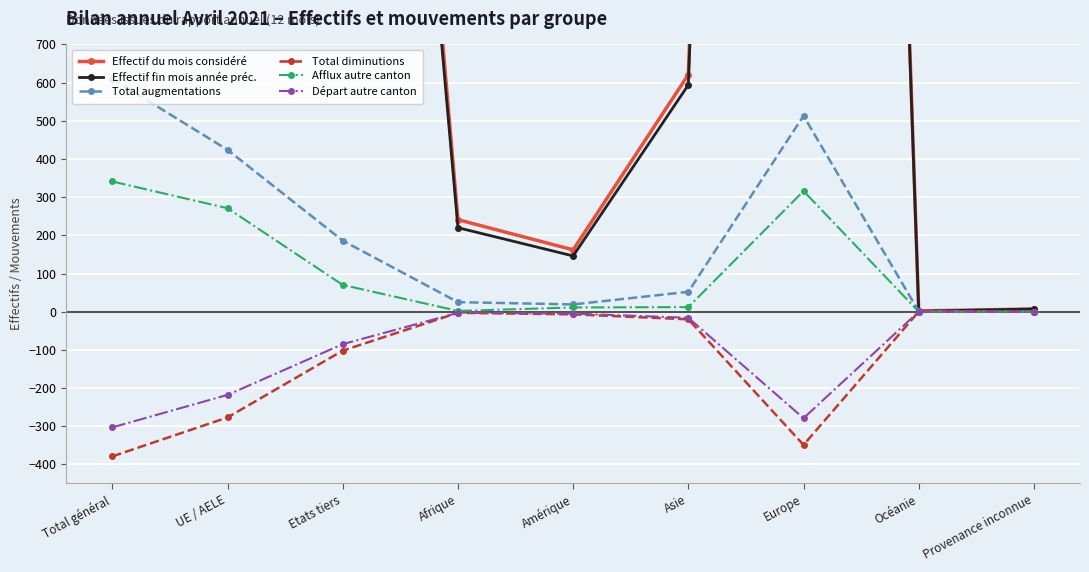

What is the difference between the maximum and minimum values in the Effectif fin mois année préc. series?

9689